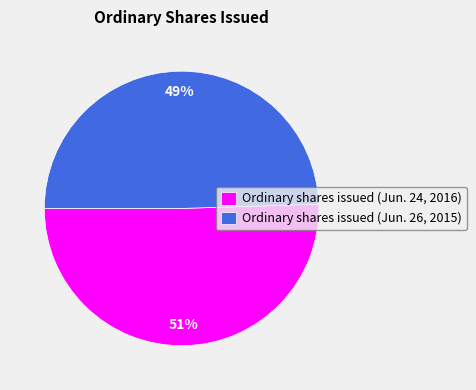

Which has a higher value, Ordinary shares issued (Jun. 26, 2015) or Ordinary shares issued (Jun. 24, 2016)?

Ordinary shares issued (Jun. 24, 2016)